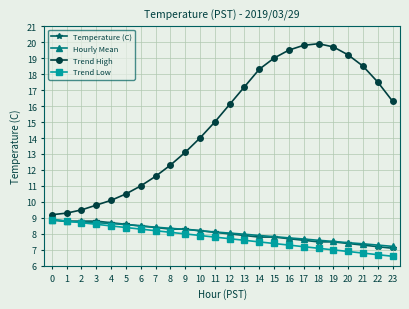

What is the total value across all series at 18?

42.1